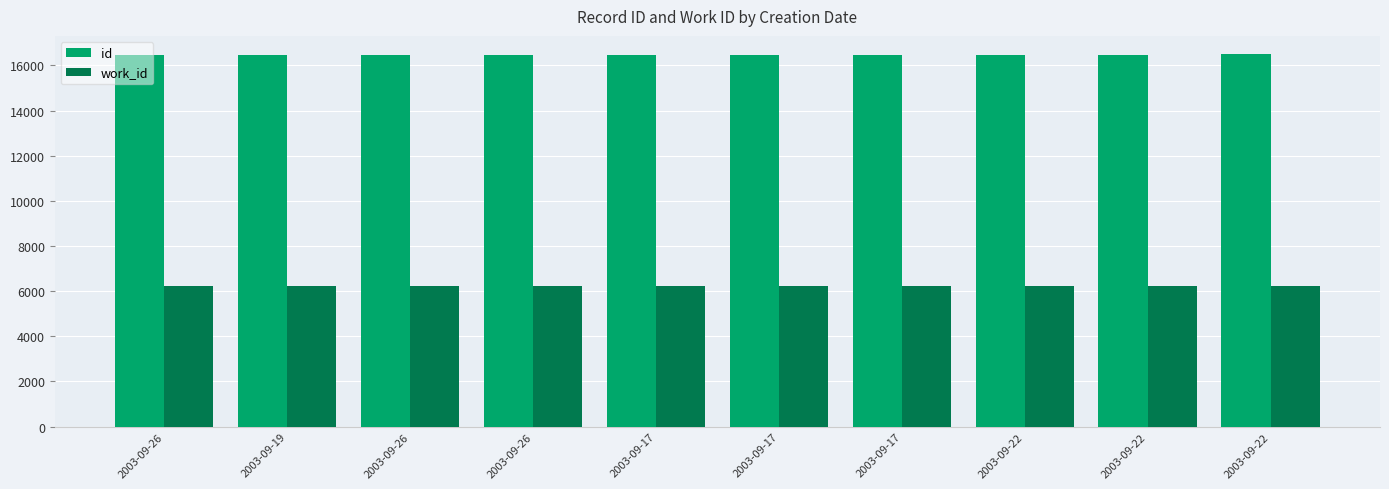

What are all the series names shown in the legend?

id, work_id